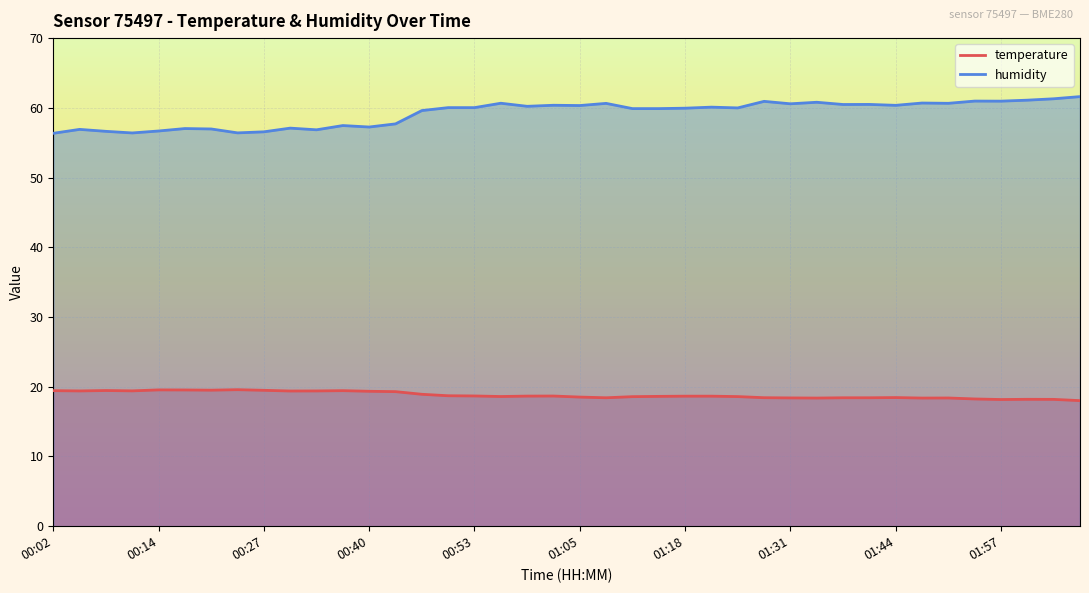

At which label does temperature reach its minimum?

02:07